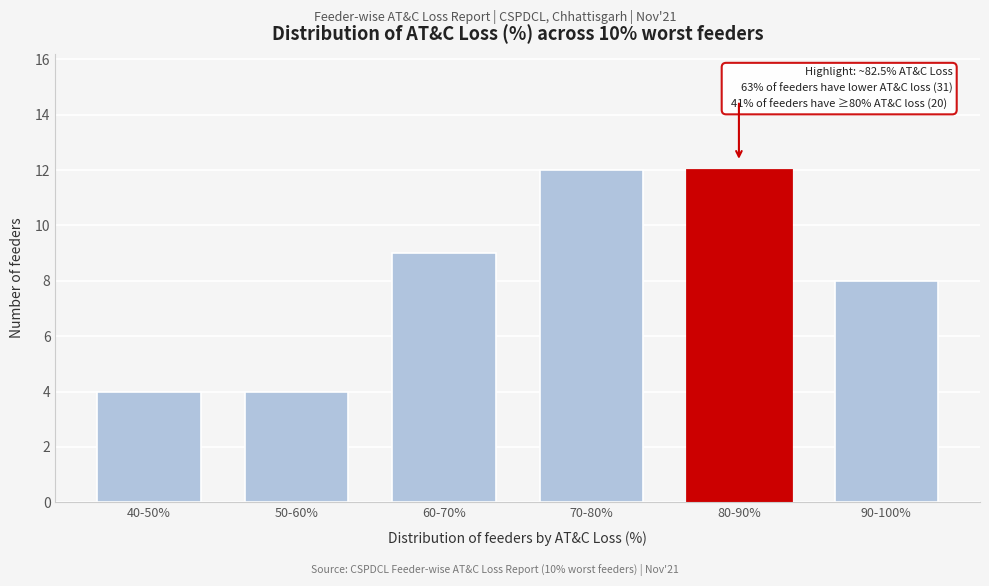

Reading left to right, transcribe all the data shown in this chart.

4	4	9	12	12	8